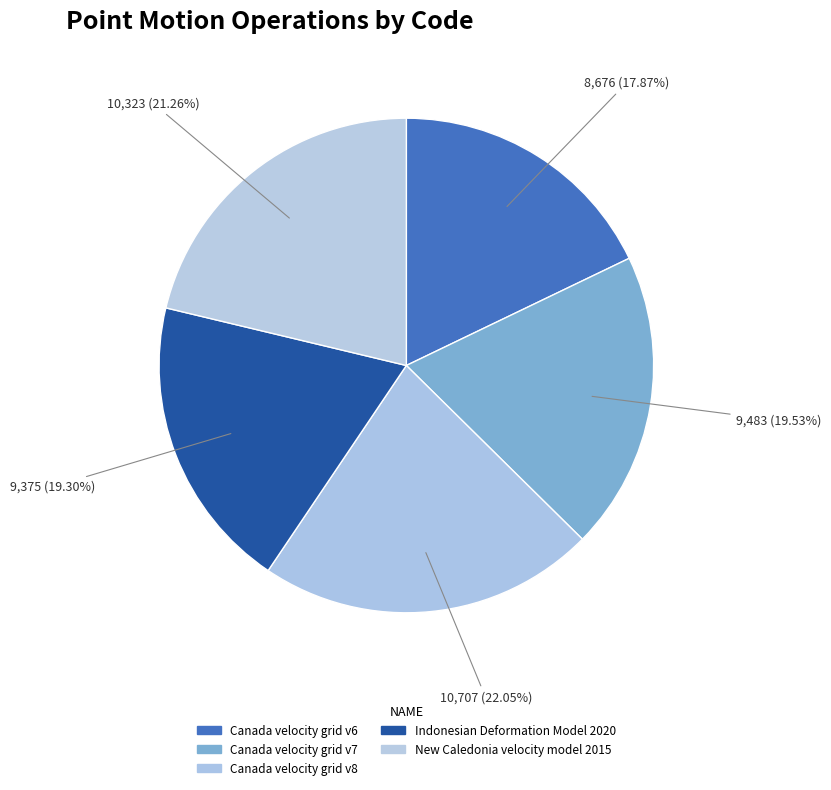

How many slices are in this pie chart?

5